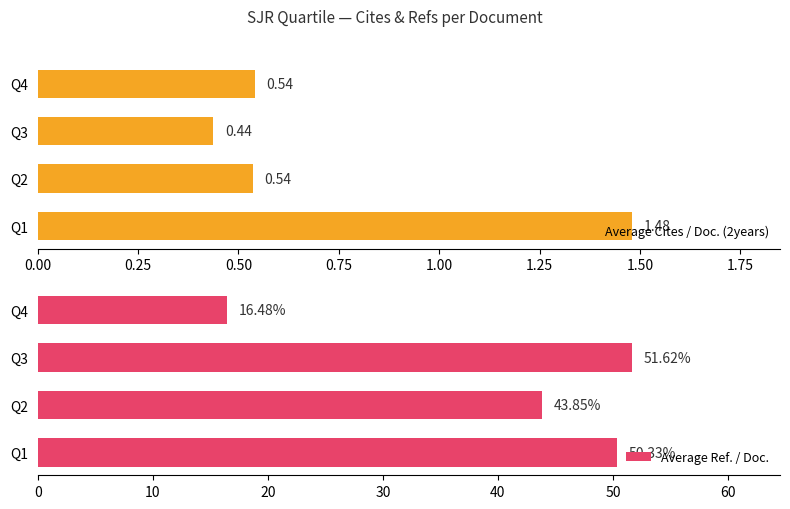

Count the Average Cites / Doc. (2years) values in the range 0 to 1.

3